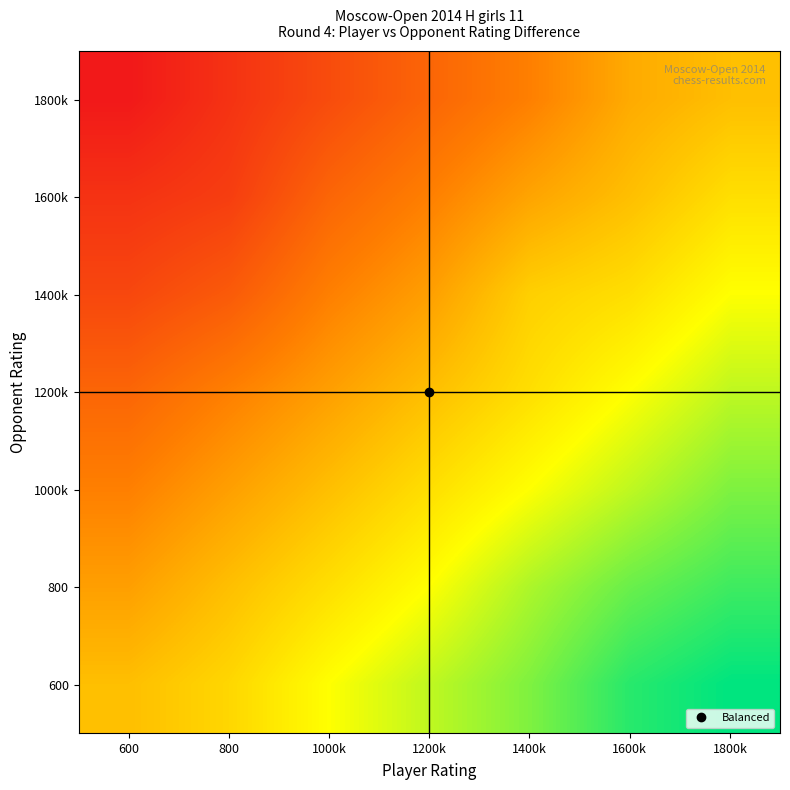

At which category is the sum across all series the highest?

1800k